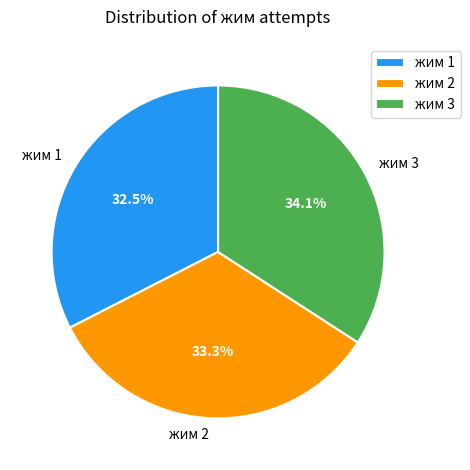

To the nearest percent, what is the difference between the жим 3 and жим 2 slice percentages?

1%